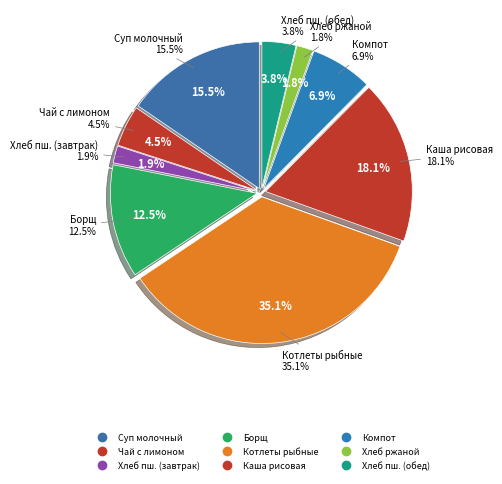

Does any single category account for the majority?

No